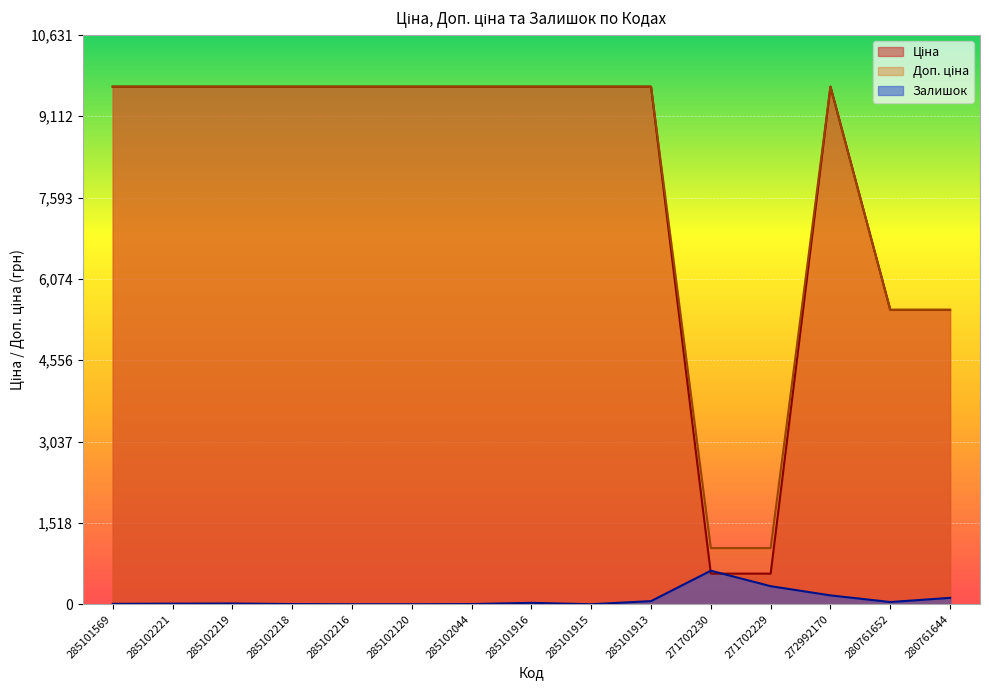

What is the label of the 7th point from the right?

285101915